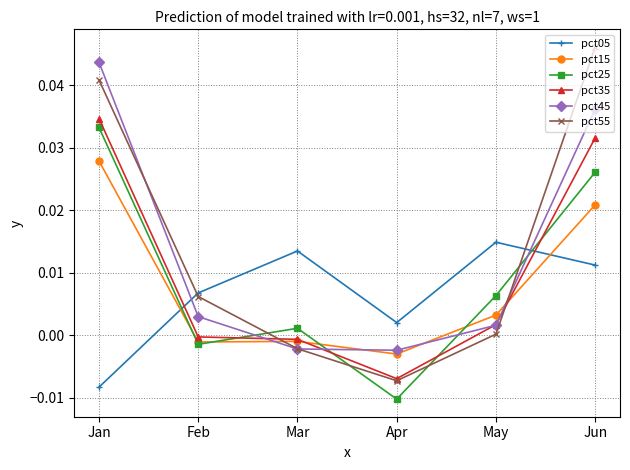

At which category does the chart reach its peak across all series?

Jun